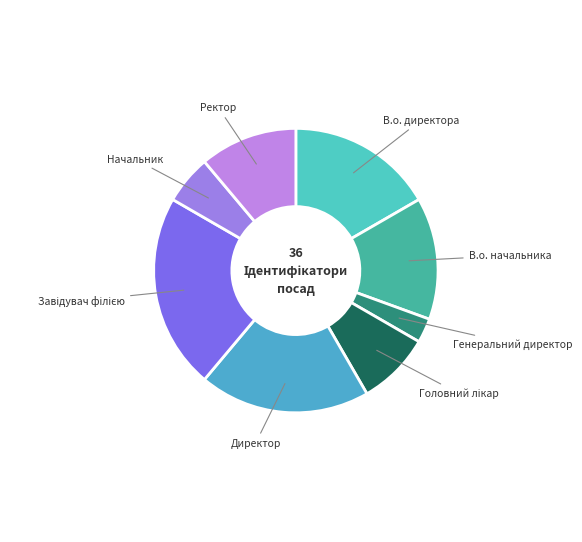

Is the sum of Начальник and В.о. начальника greater than half?

No